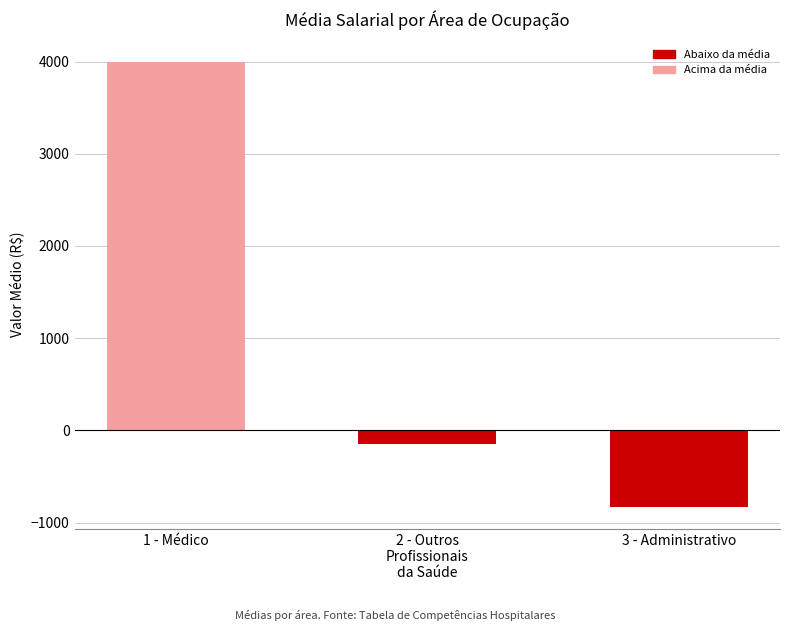

Where does the data first go above -147?

1 - Médico